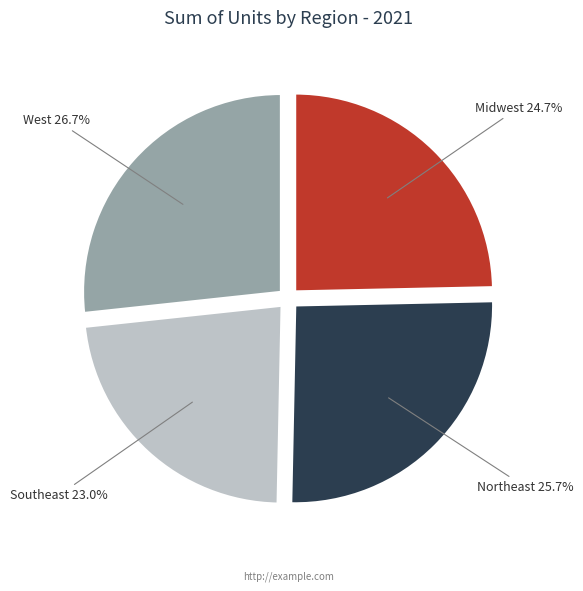

The West slice represents 27% of the pie. True or false?

True